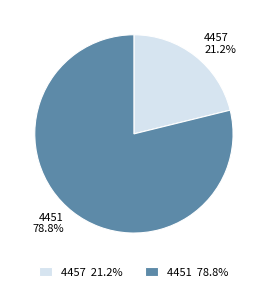

Which has a higher value, 4457 21.2% or 4451 78.8%?

4451 78.8%